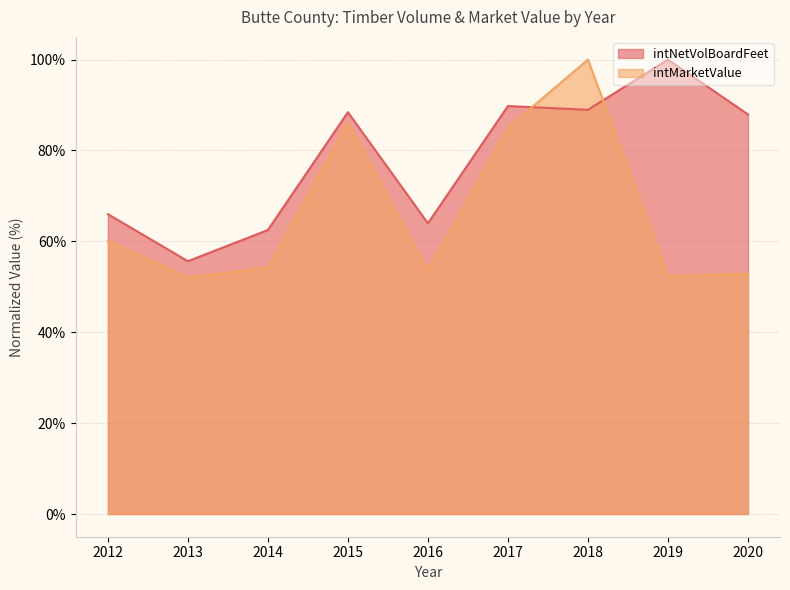

List the series in order of their overall mean, lowest first.

intMarketValue, intNetVolBoardFeet